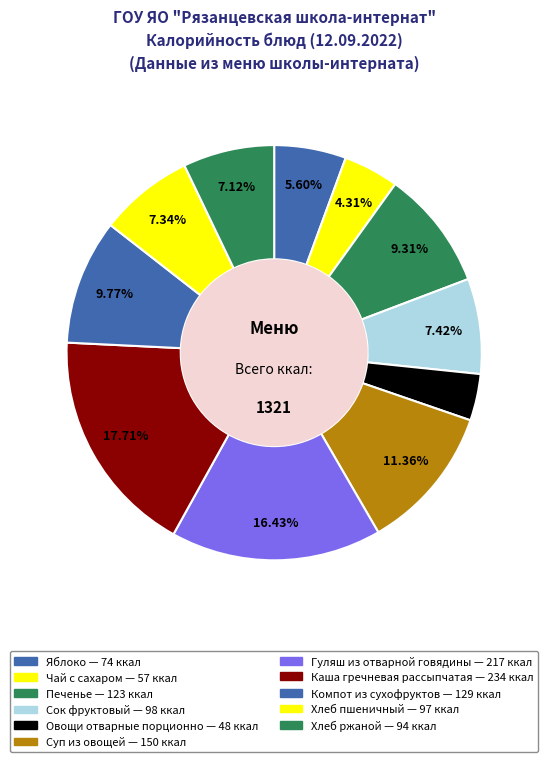

Which category has the biggest portion of the pie?

Каша гречневая рассыпчатая